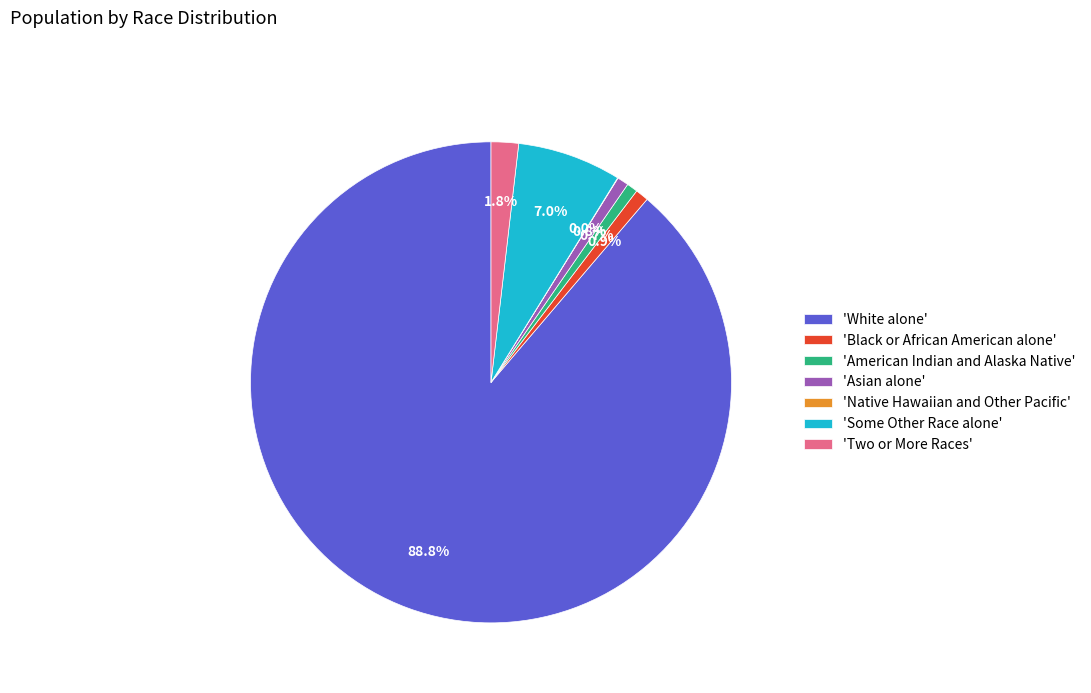

What is the largest slice in the pie chart?

'White alone'